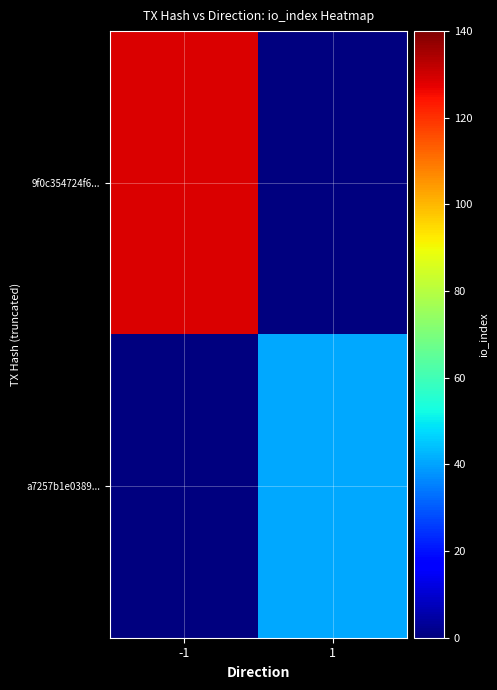

Rank the series by their maximum value, from highest to lowest.

9f0c354724f6..., a7257b1e0389...